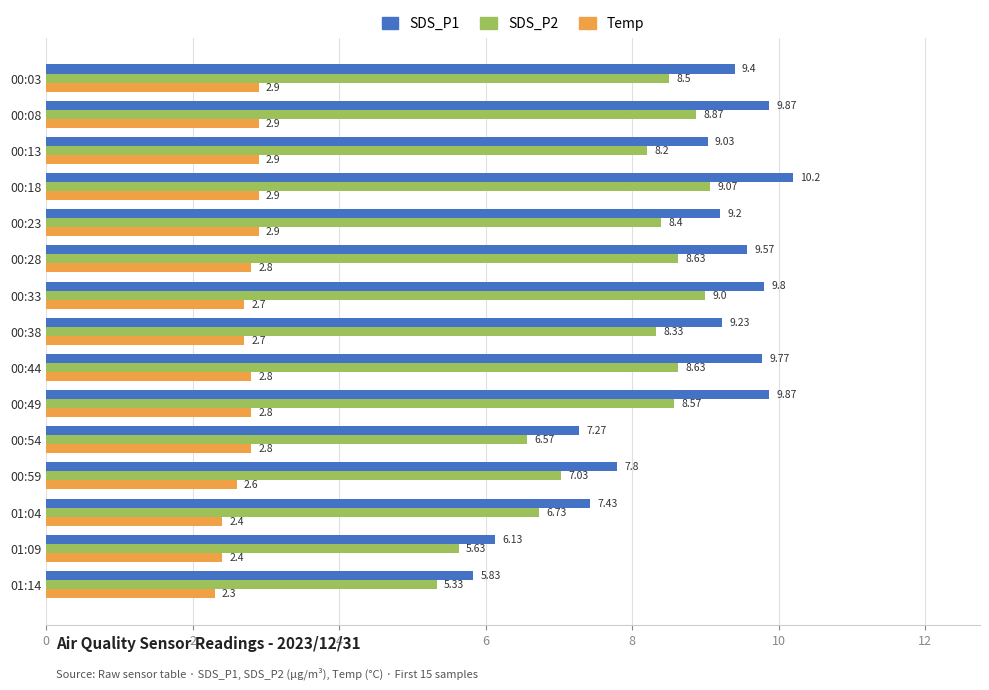

What is the difference between the second highest and minimum values in the Temp series?

0.6